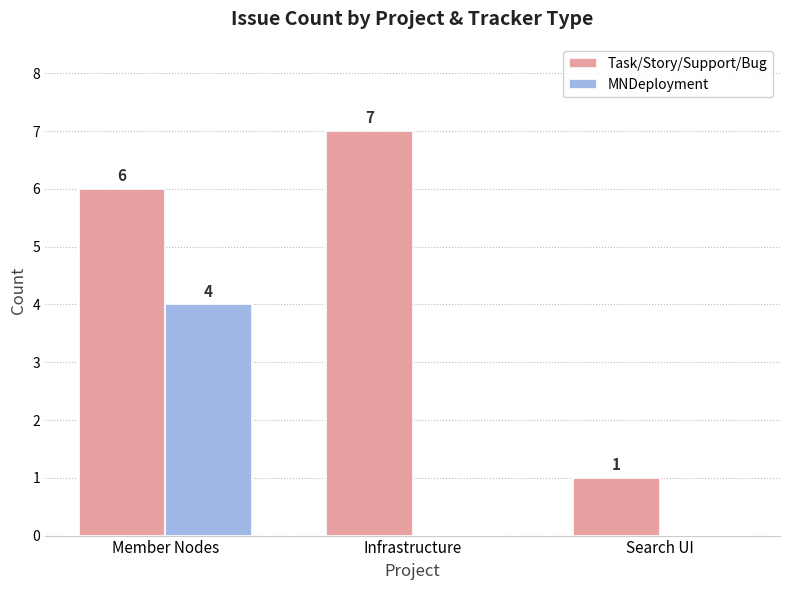

At which category is the sum across all series the highest?

Member Nodes